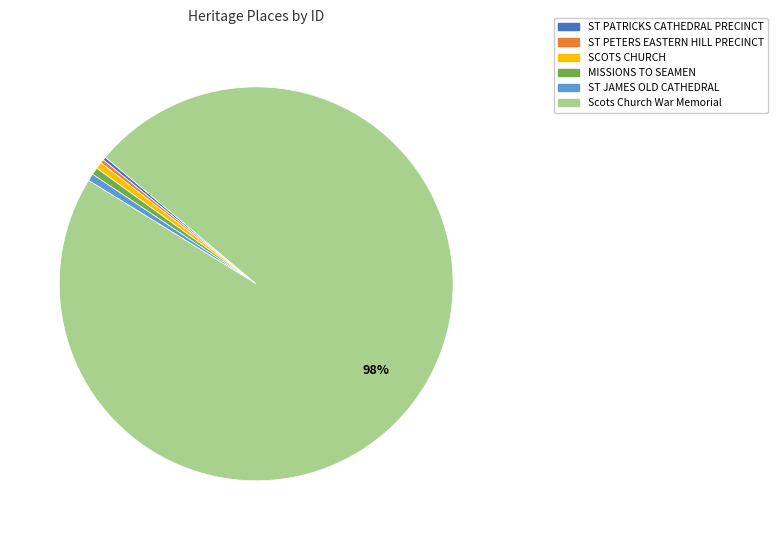

To the nearest percent, what is the average slice percentage?

17%